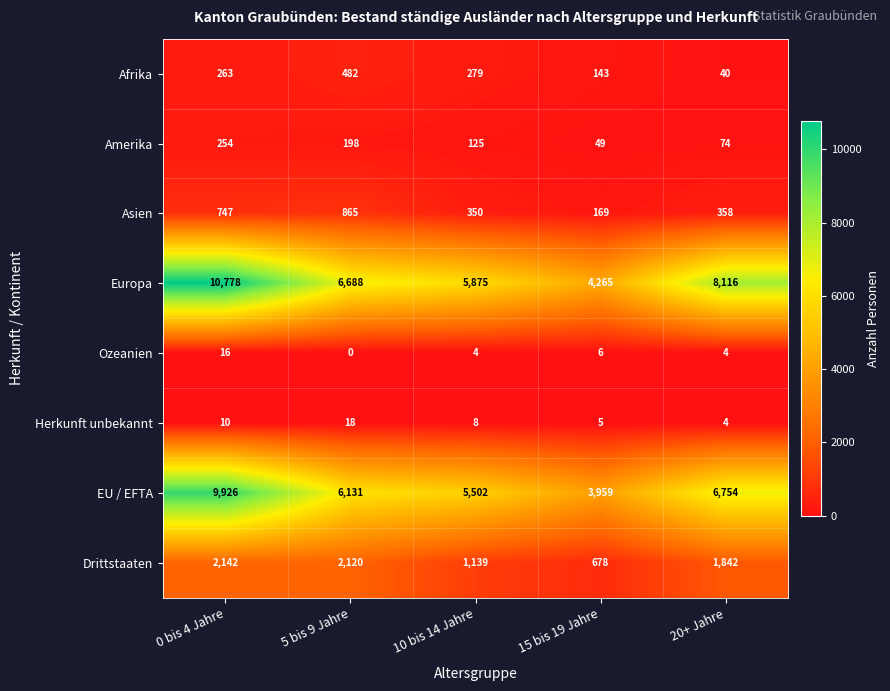

At which category is the sum across all series the highest?

0 bis 4 Jahre